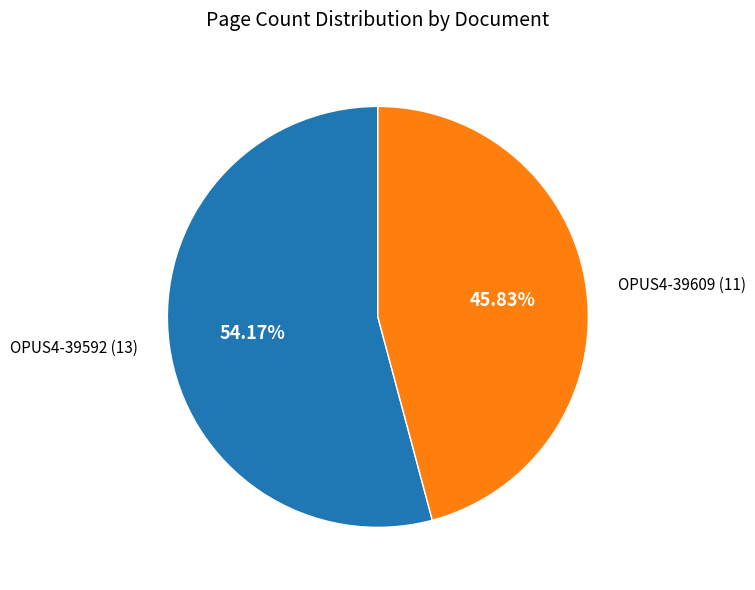

To the nearest percent, what is the difference between the largest and smallest slice percentages?

8%